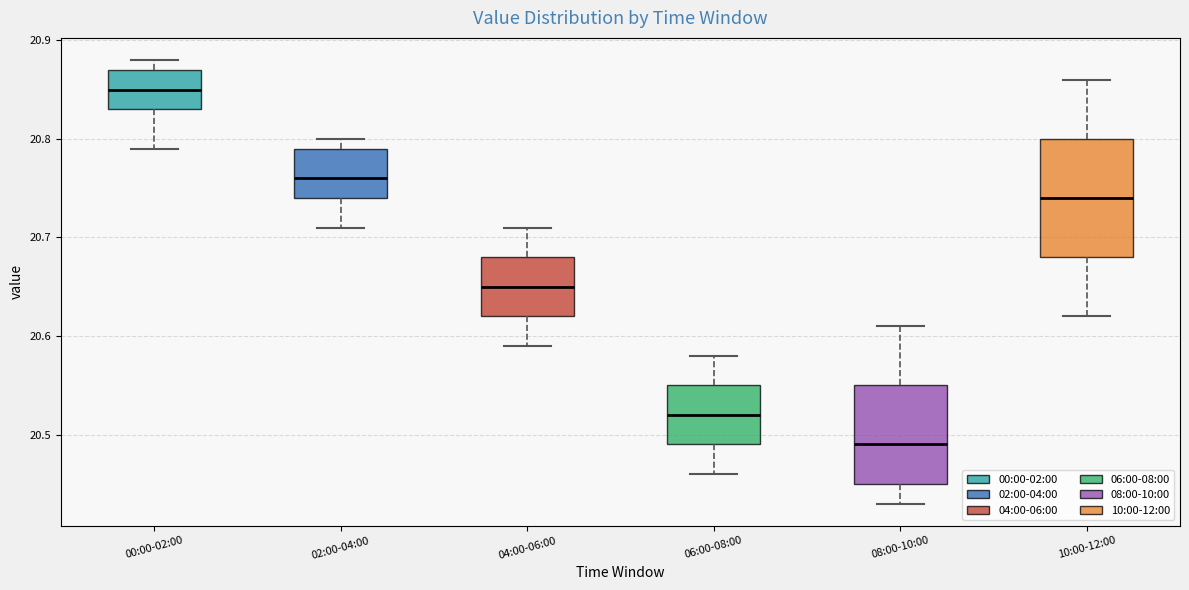

Reading left to right, read every box against the y-axis: the position of its median line, the range the box covers, and the ends of its whiskers. The values are not printed on the chart, so give them approximately, as read against the axis.

00:00-02:00: median 20.85, box 20.83 to 20.87, whiskers 20.79 to 20.88
02:00-04:00: median 20.76, box 20.74 to 20.79, whiskers 20.71 to 20.80
04:00-06:00: median 20.65, box 20.62 to 20.68, whiskers 20.59 to 20.71
06:00-08:00: median 20.52, box 20.49 to 20.55, whiskers 20.46 to 20.58
08:00-10:00: median 20.49, box 20.45 to 20.55, whiskers 20.43 to 20.61
10:00-12:00: median 20.74, box 20.68 to 20.80, whiskers 20.62 to 20.86